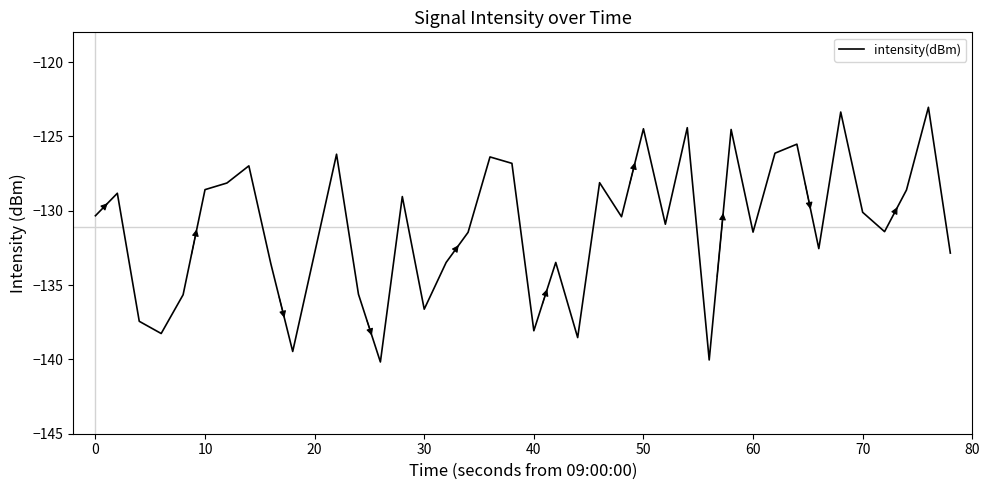

What is the minimum value shown in the chart?

-140.2